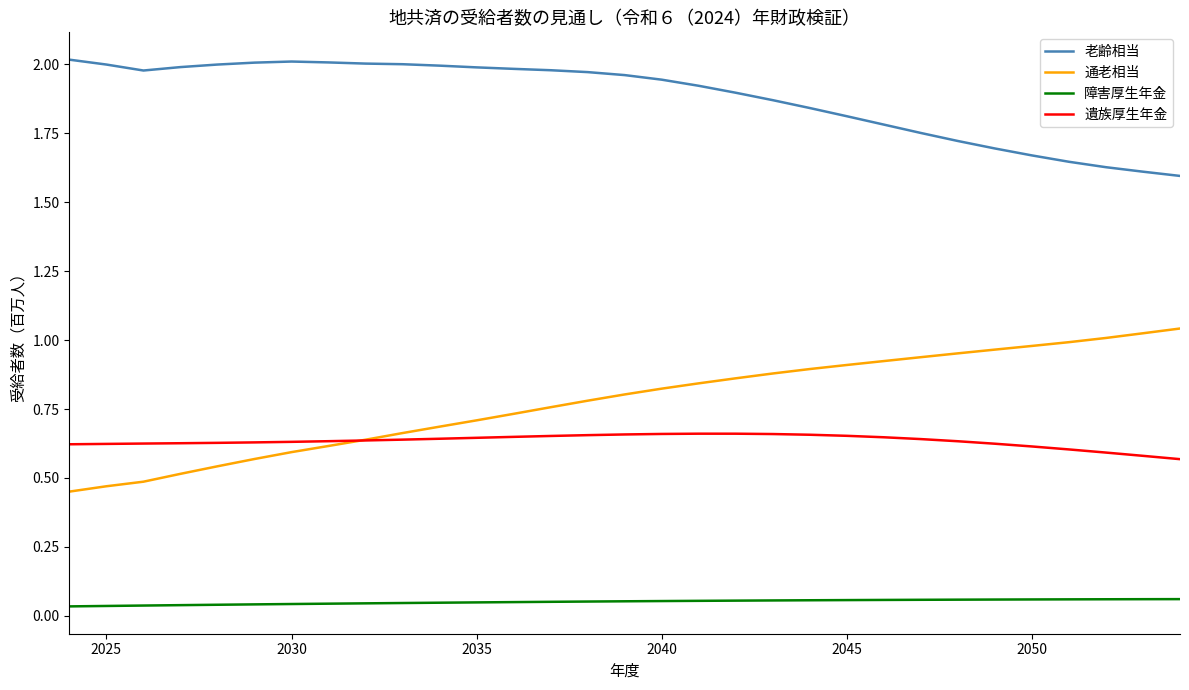

Which series has the largest total across all categories?

老齢相当